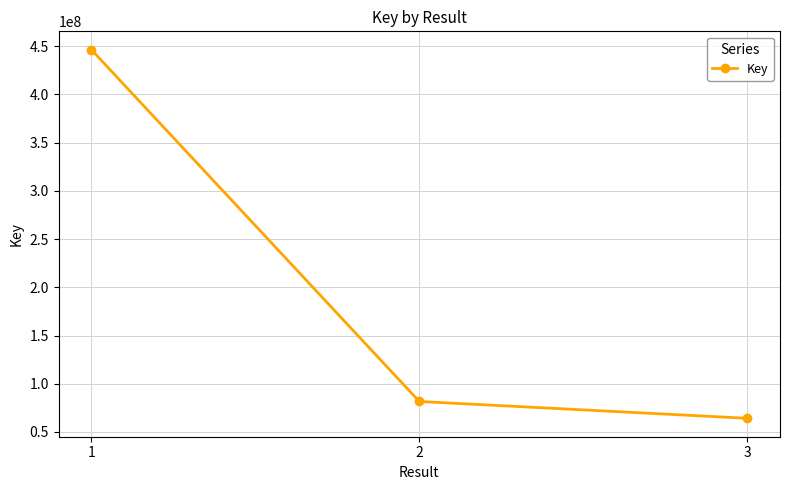

List the labels in order of value, smallest first.

3, 2, 1